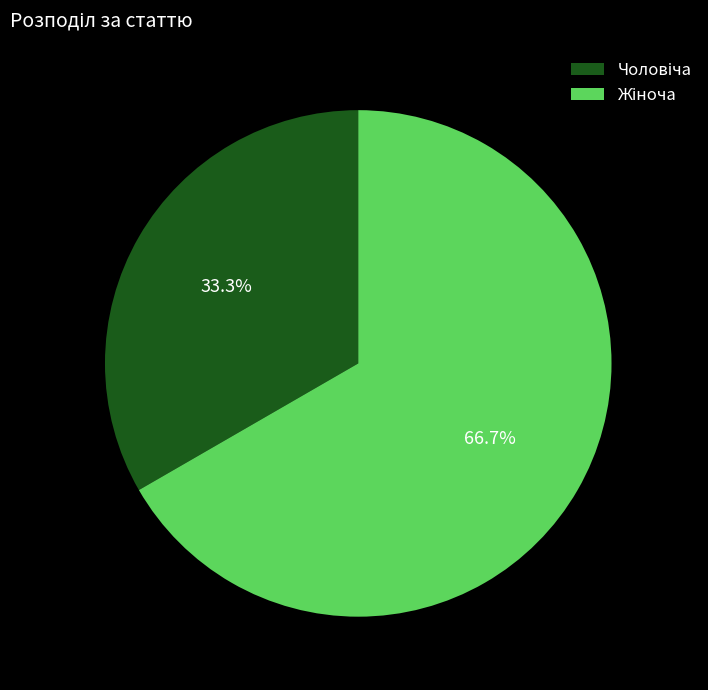

Does any single category account for the majority?

Yes